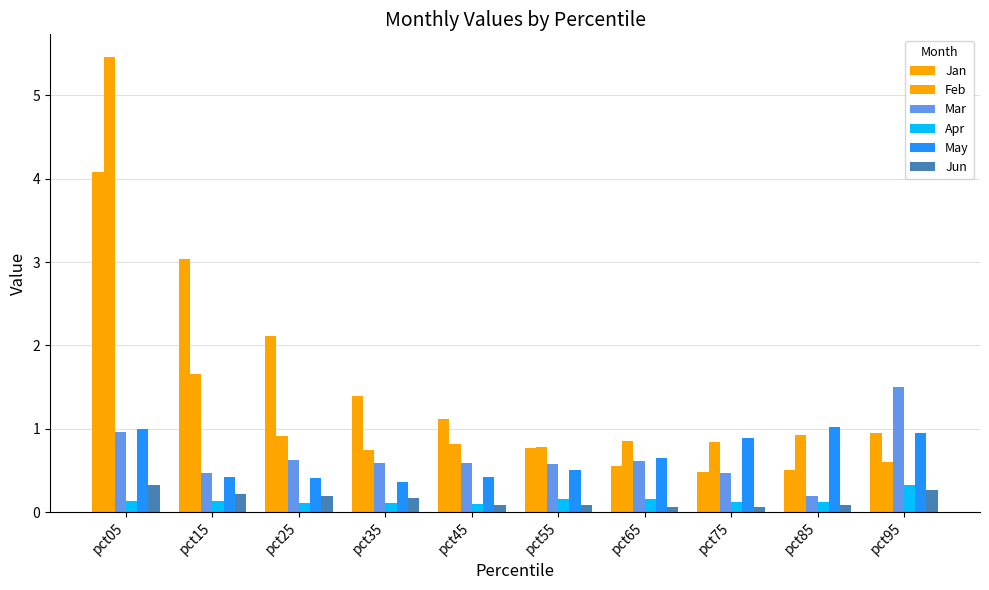

Are the bars grouped side by side (vs. stacked)?

Yes